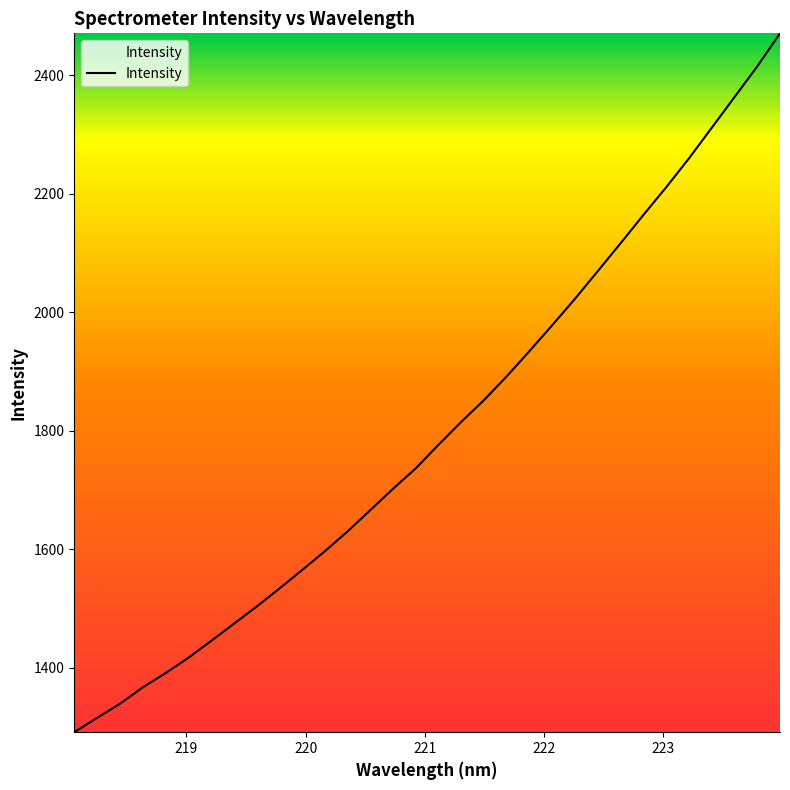

What is the smallest value displayed?

1291.4